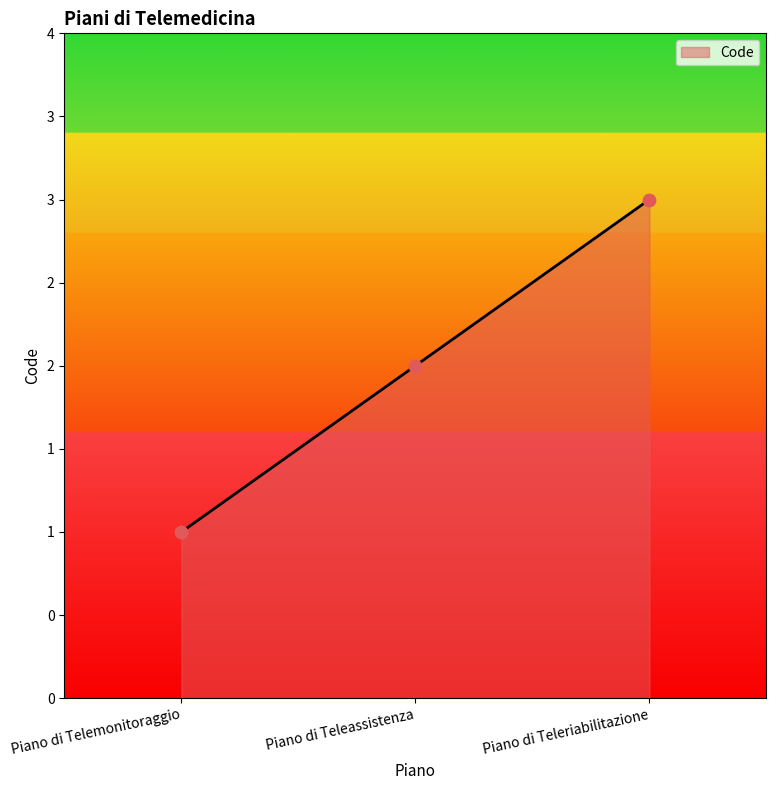

Between Piano di Telemonitoraggio and Piano di Teleassistenza, which is larger?

Piano di Teleassistenza